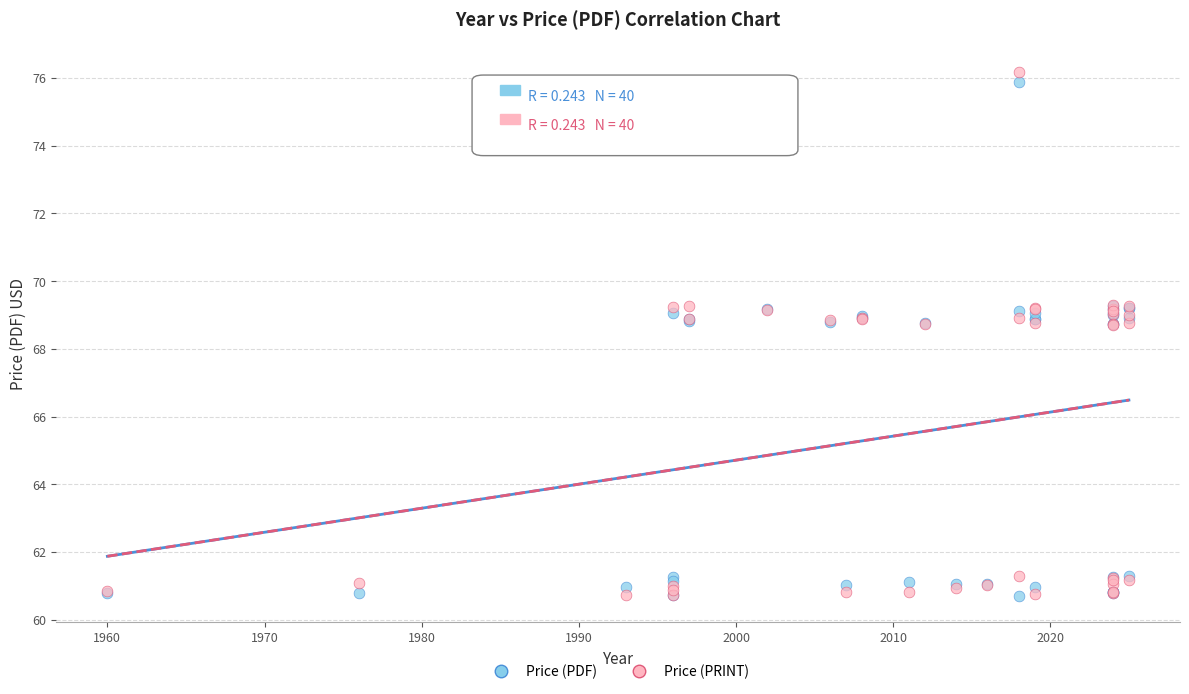

Which series has the largest Y range (max minus min)?

Price (PRINT)